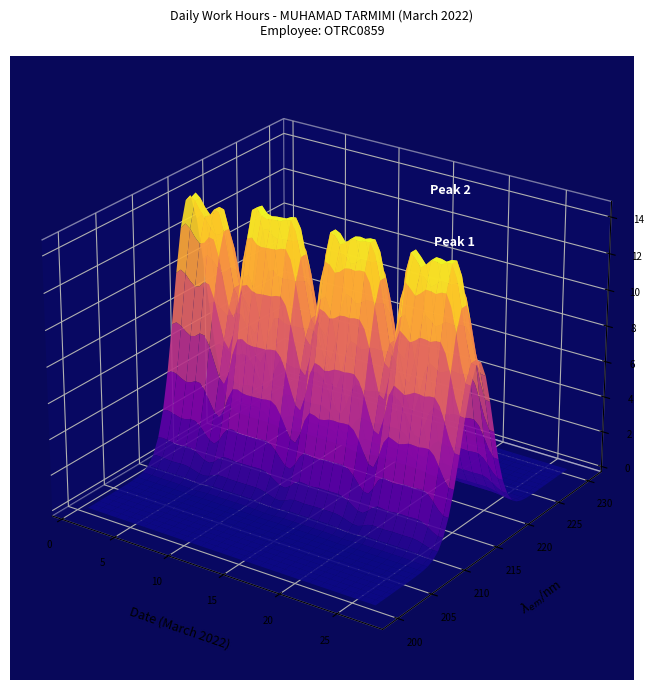

Rank the categories by value from lowest to highest.

20, 13, 27, 6, 12, 26, 19, 5, 3, 22, 4, 15, 14, 1, 2, 21, 7, 11, 18, 9, 25, 24, 8, 10, 16, 17, 23